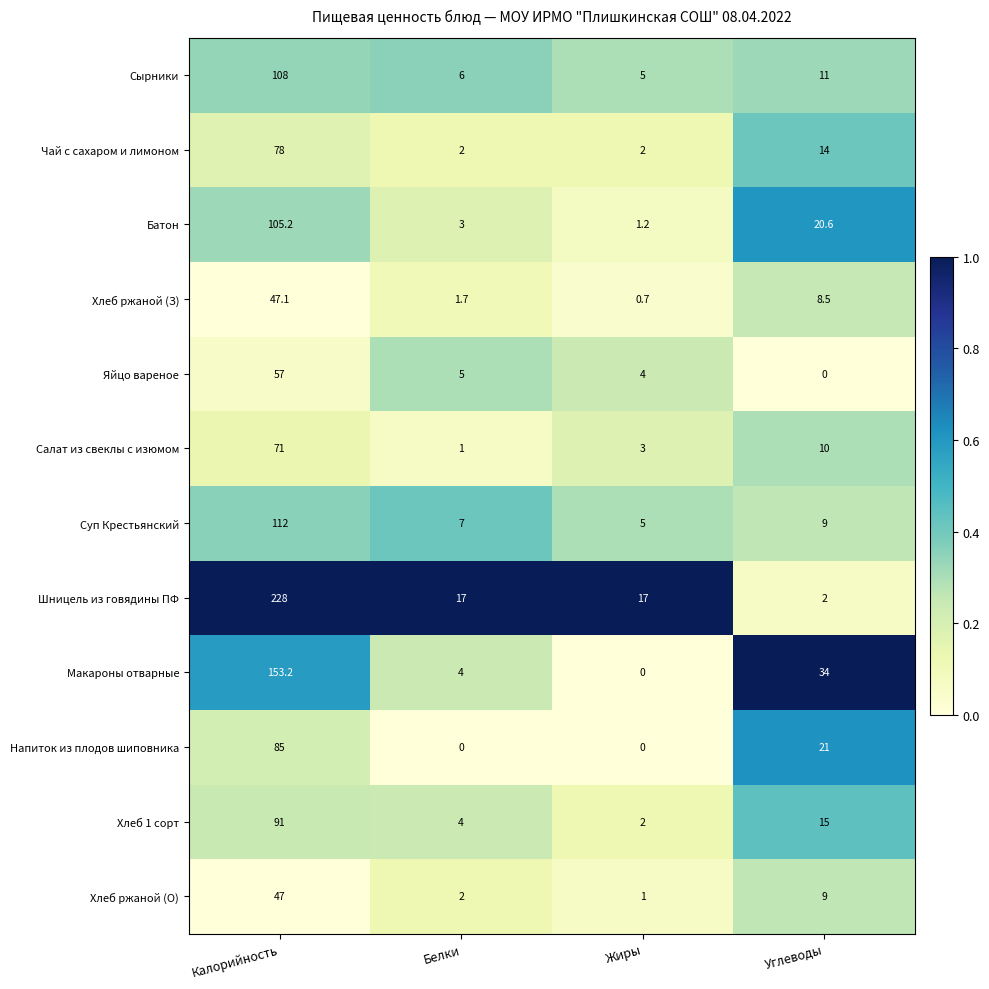

What is the approximate value of Яйцо вареное at Белки?

5.0